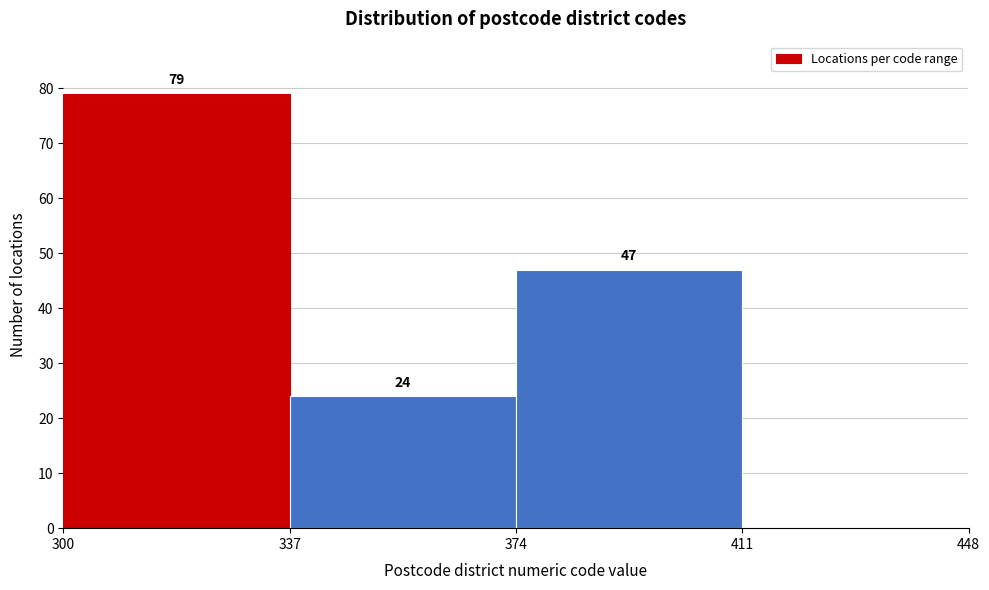

Which range on the x-axis has the tallest bar?

300 to 337